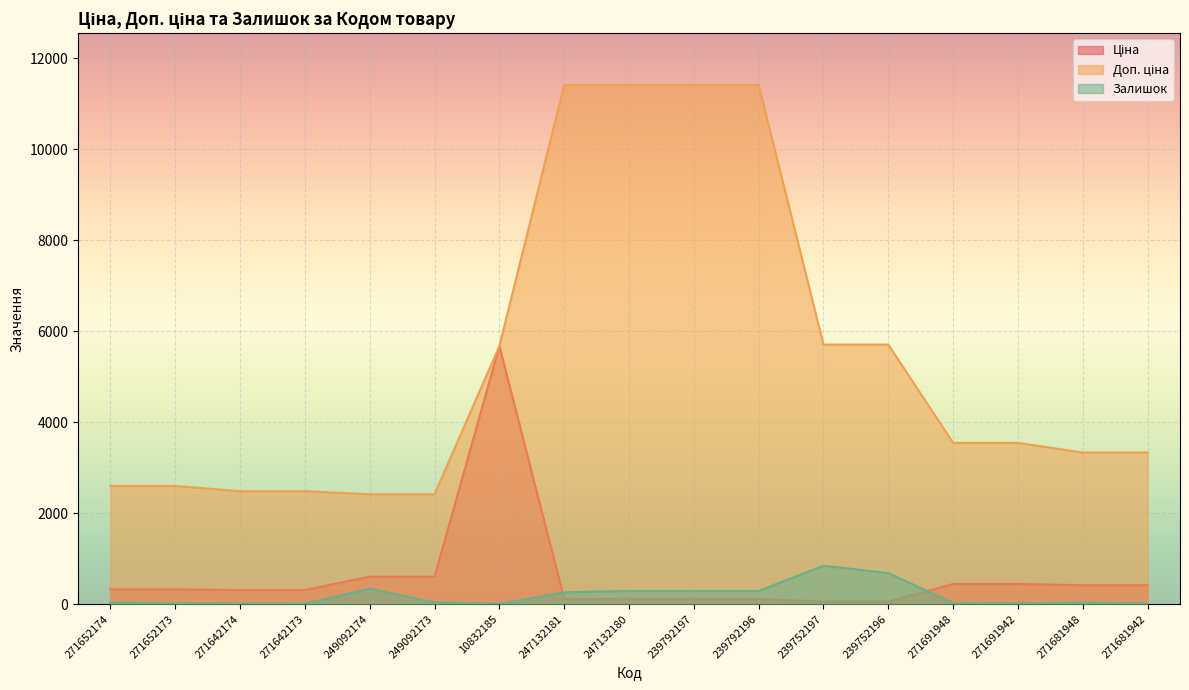

What is the approximate value of Доп. ціна at 271691942?

3545.0